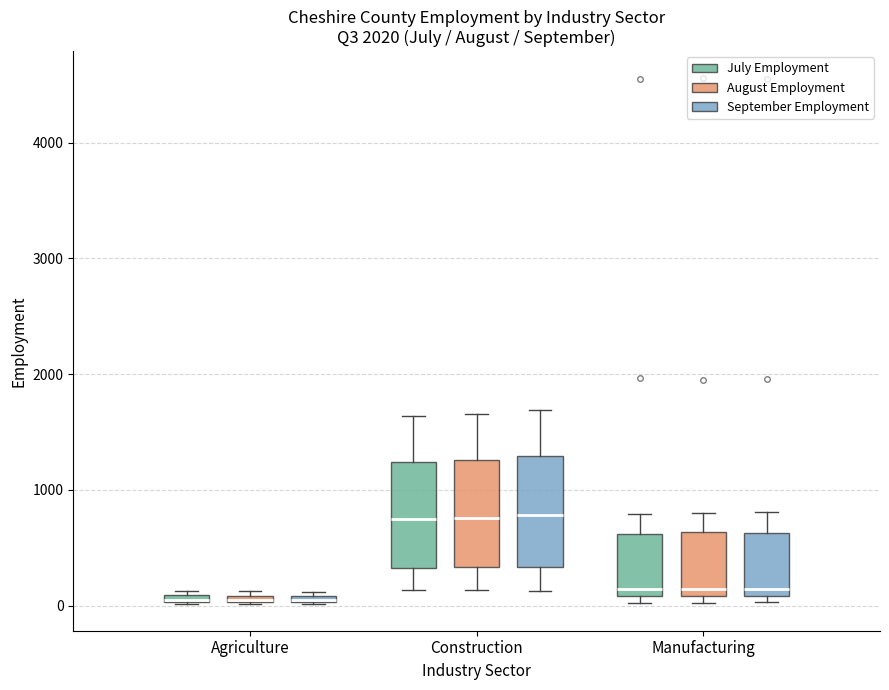

Where does the median line of the box for Construction (July Employment) sit on the y-axis? The values are not printed on the chart, so give them approximately, as read against the axis.

800